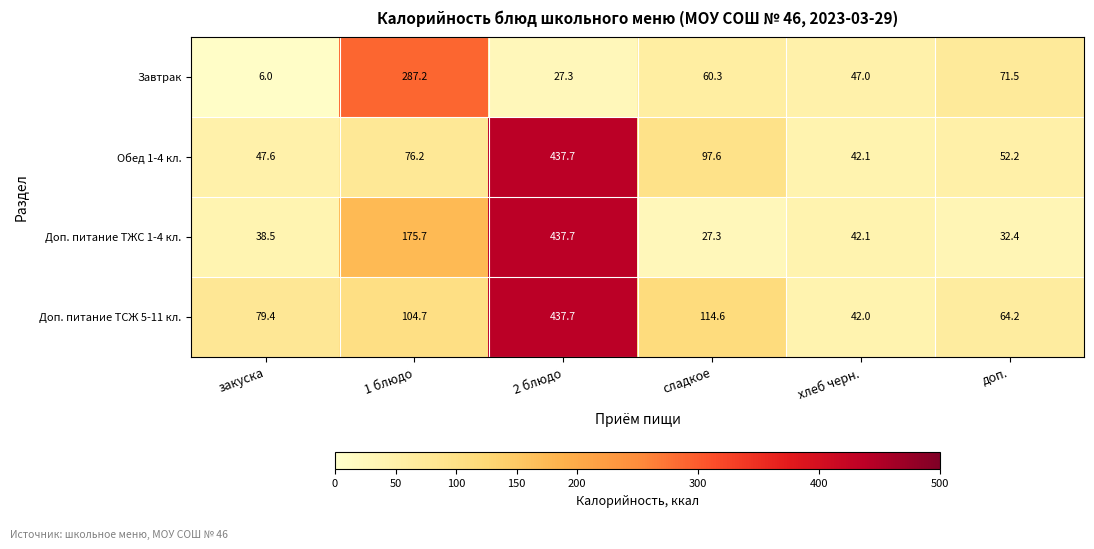

What is the minimum value for Доп. питание ТСЖ 5-11 кл.?

42.0